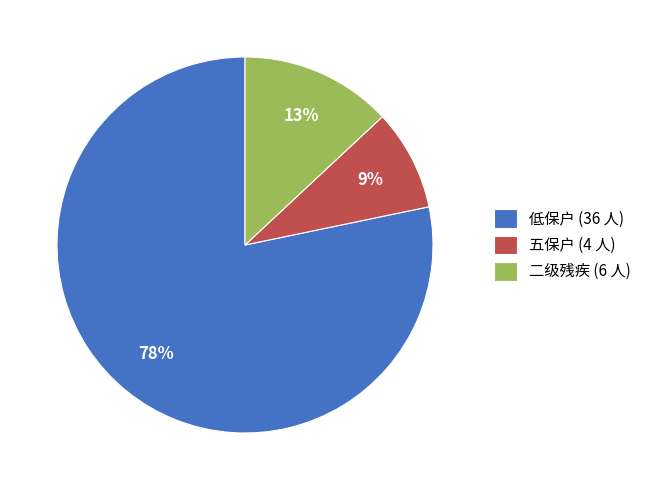

True or false: 低保户 accounts for 78% of the total.

True